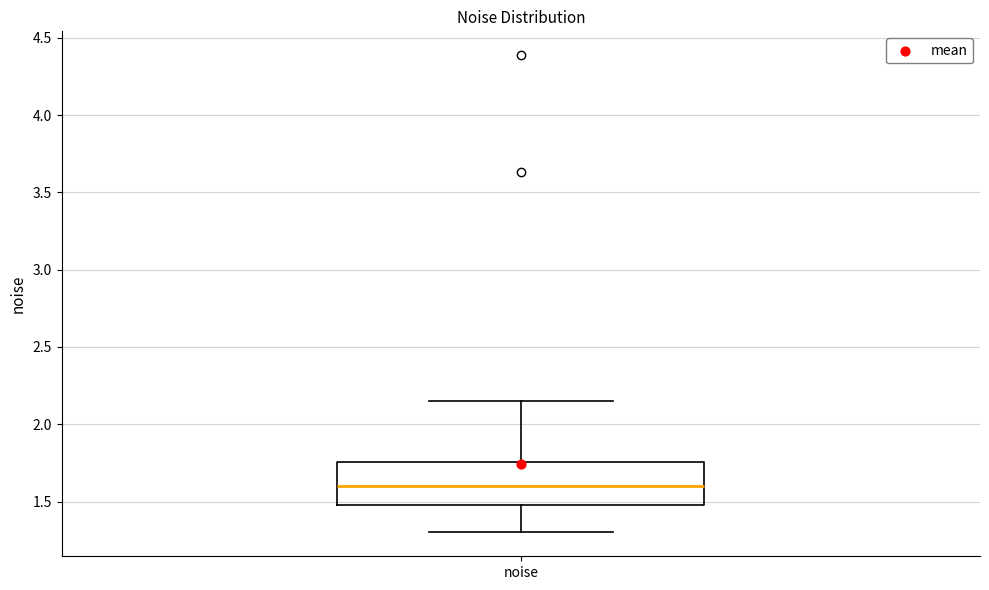

Transcribe this box plot: give where the median line is, the range the box spans, and where the two whiskers end, as read against the y-axis. The values are not printed on the chart, so give them approximately, as read against the axis.

median 1.60, box 1.50 to 1.75, whiskers 1.30 to 2.15